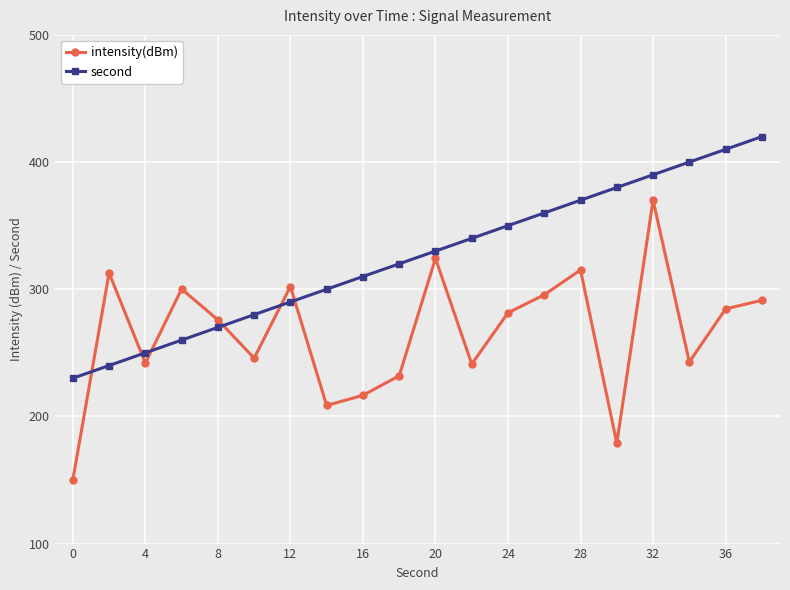

True or false: intensity(dBm) and second cross at least once.

True